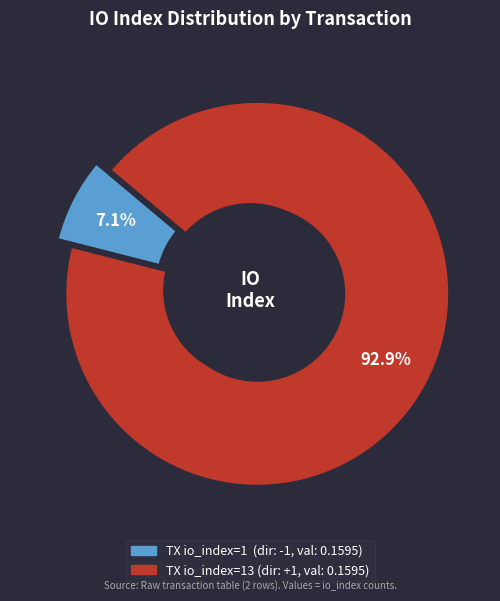

True or false: io_index_1 accounts for 7% of the total.

True